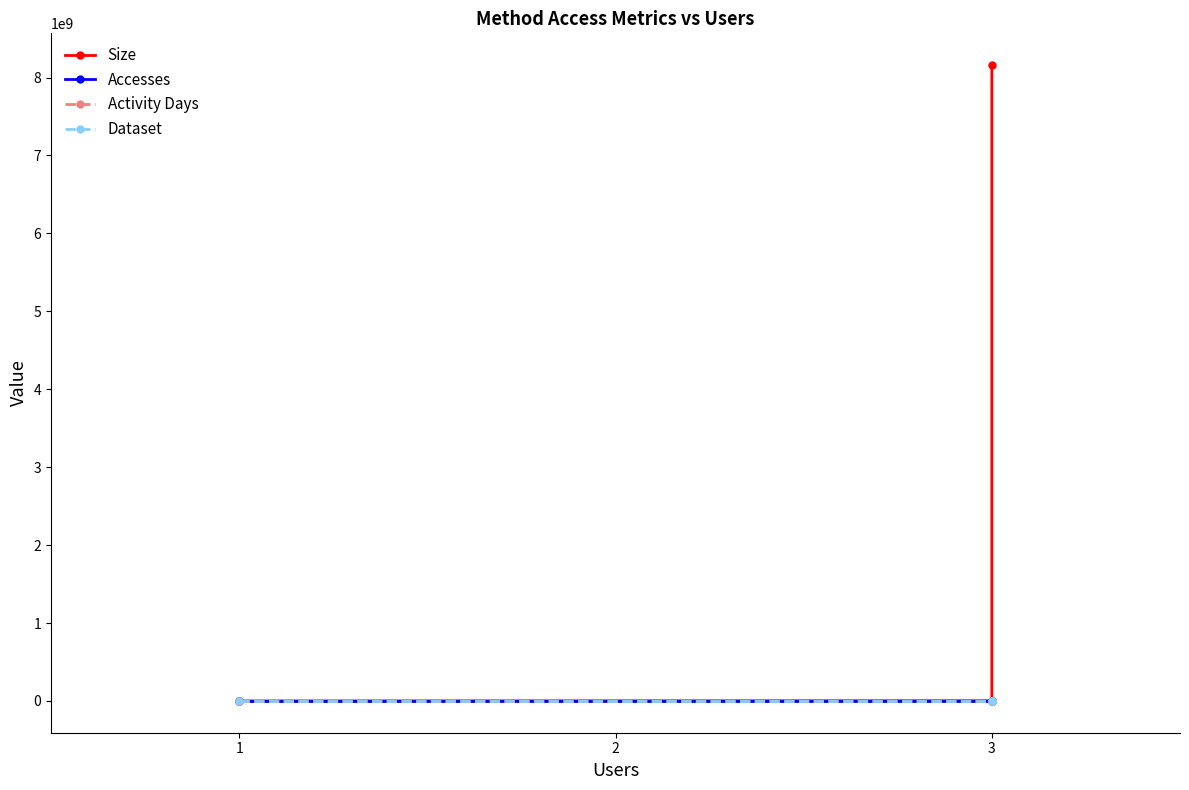

Reading left to right, what are all the values shown in this chart?

Size: 320469	3054794	8159238869
Accesses: 2	2	5972
Activity Days: 1	1	4
Dataset: 1	1	1